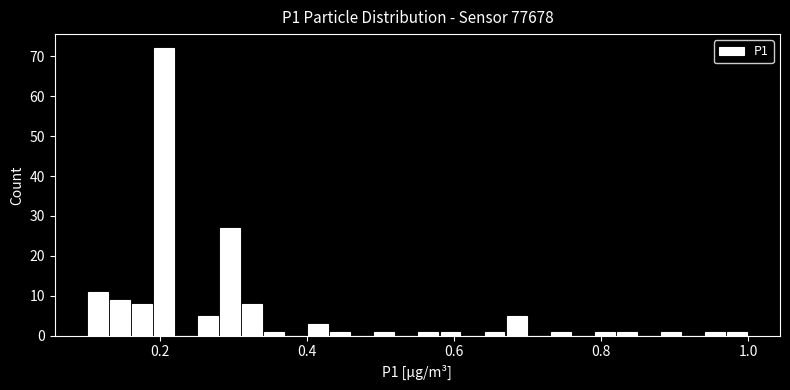

Read against the x-axis, roughly where is the centre of the tallest bar?

0.20